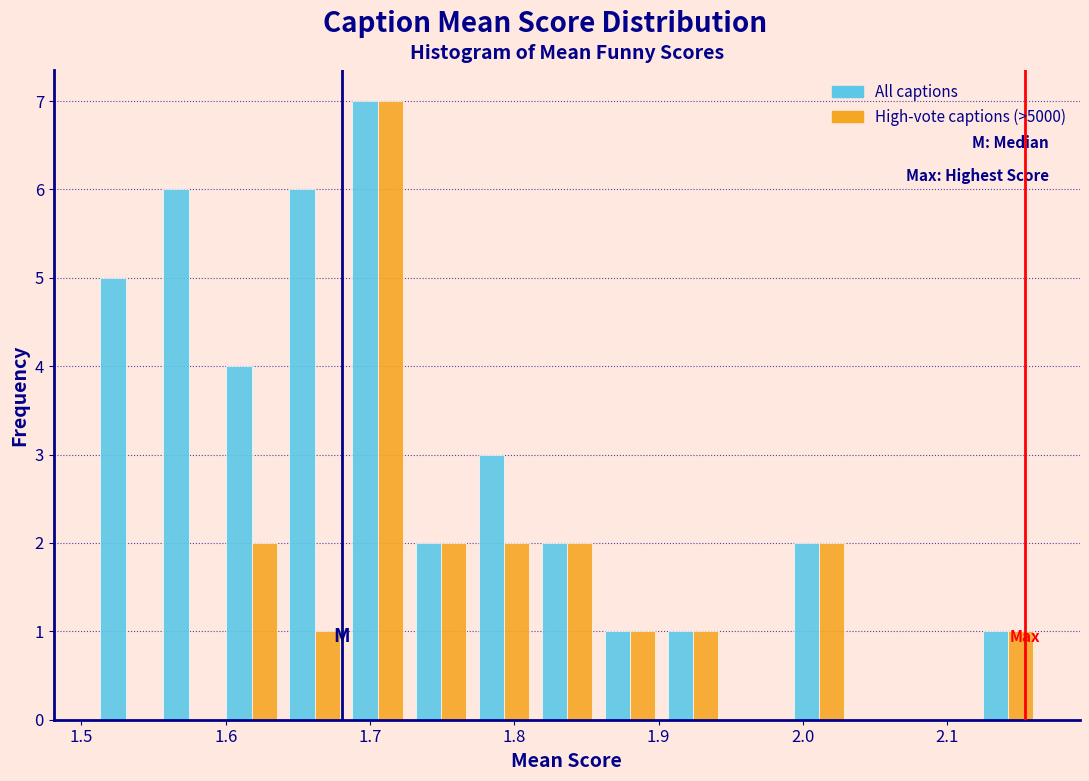

In the High-vote captions (>5000) series, which range on the x-axis has the tallest bar?

1.68 to 1.73